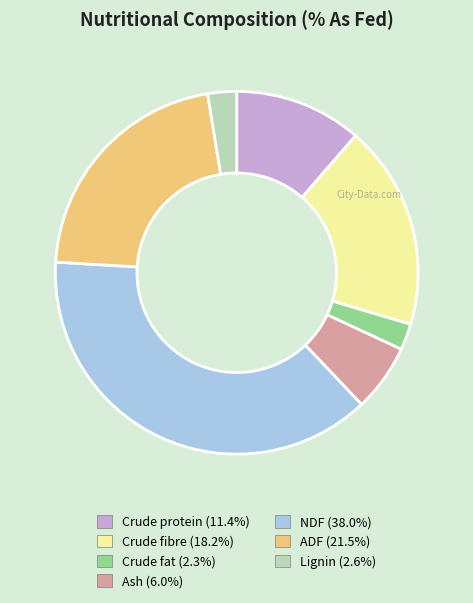

What is the ratio of the value at NDF to the value at Crude fibre?

2.1